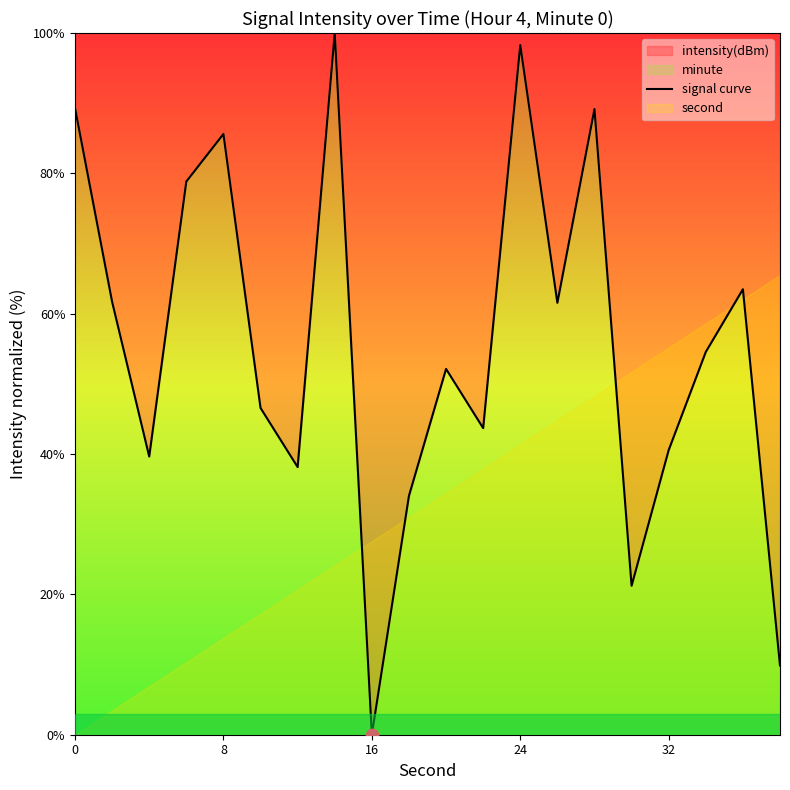

True or false: signal curve has a value of 89.3 at 0.

True